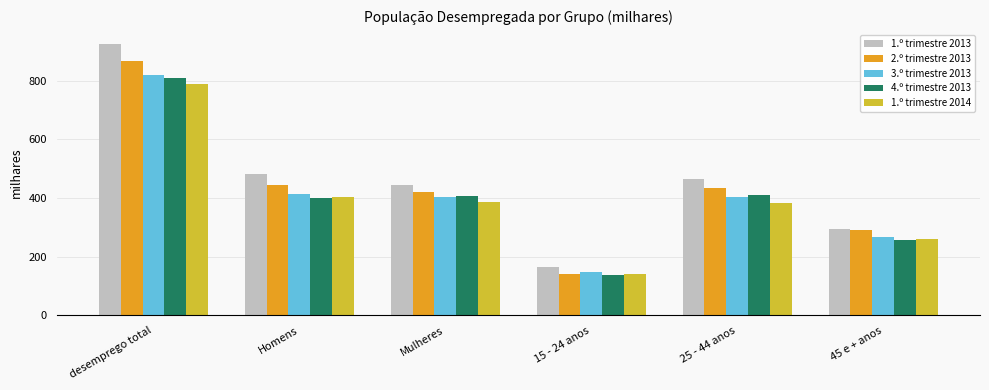

What is the value of the 4.º trimestre 2013 bar at the 4th from the left?

138.3